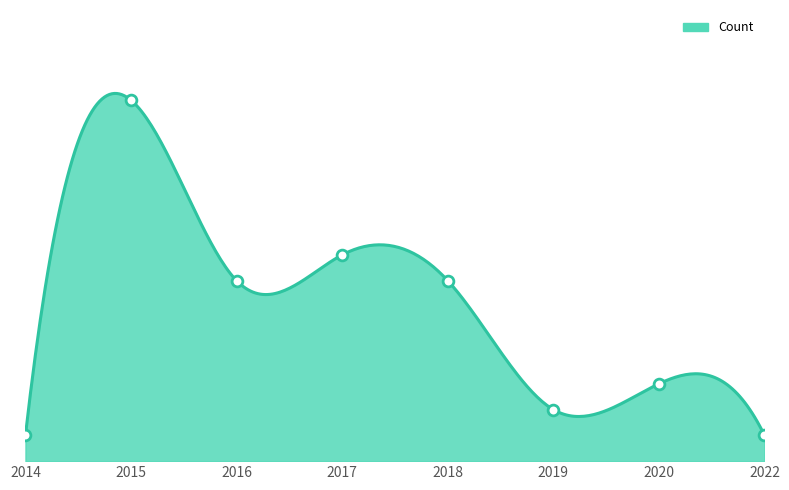

What is the change in value from 2014 to 2020?

+2